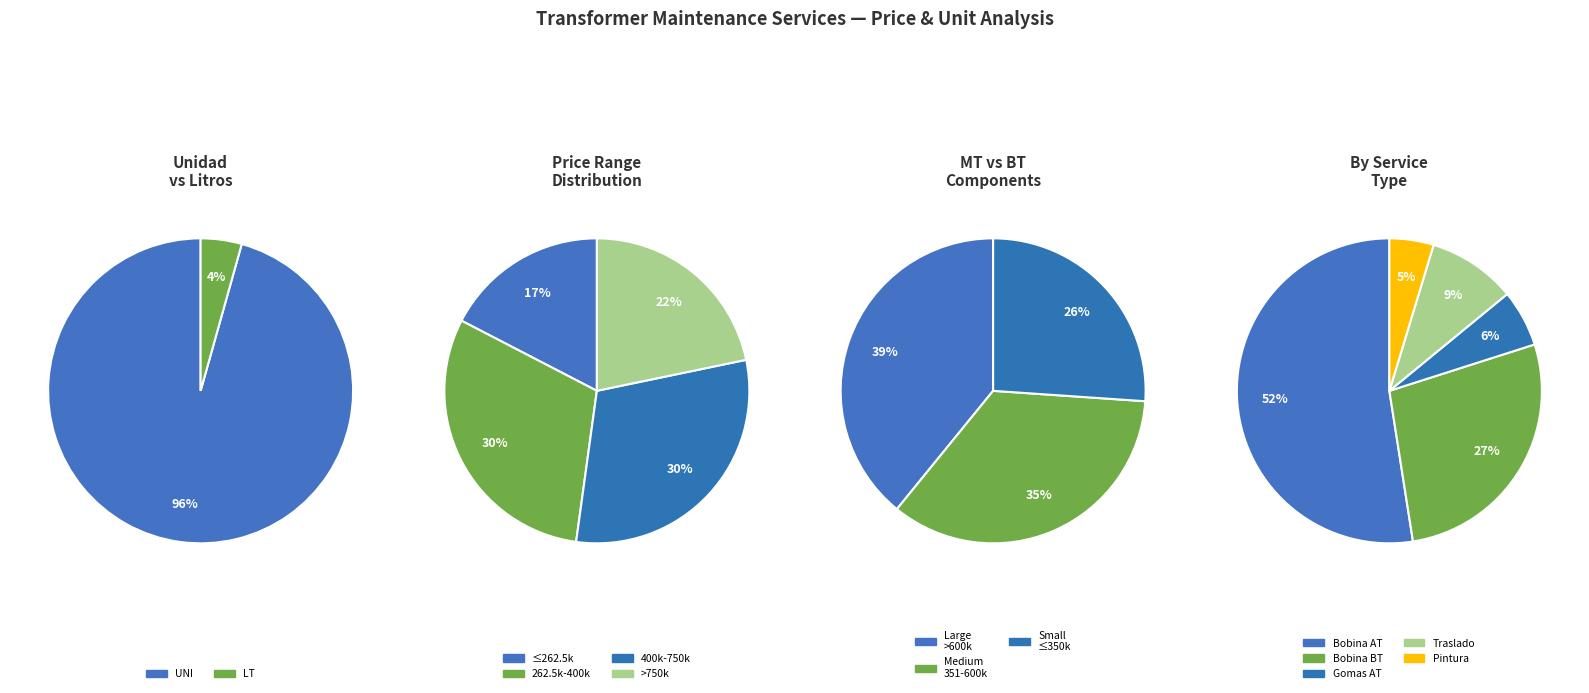

How many slices are in this pie chart?

2